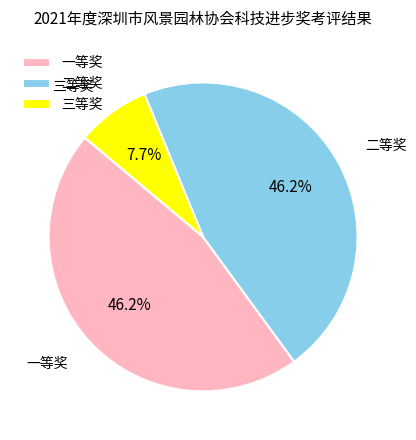

True or false: 一等奖 accounts for 40% of the total.

False